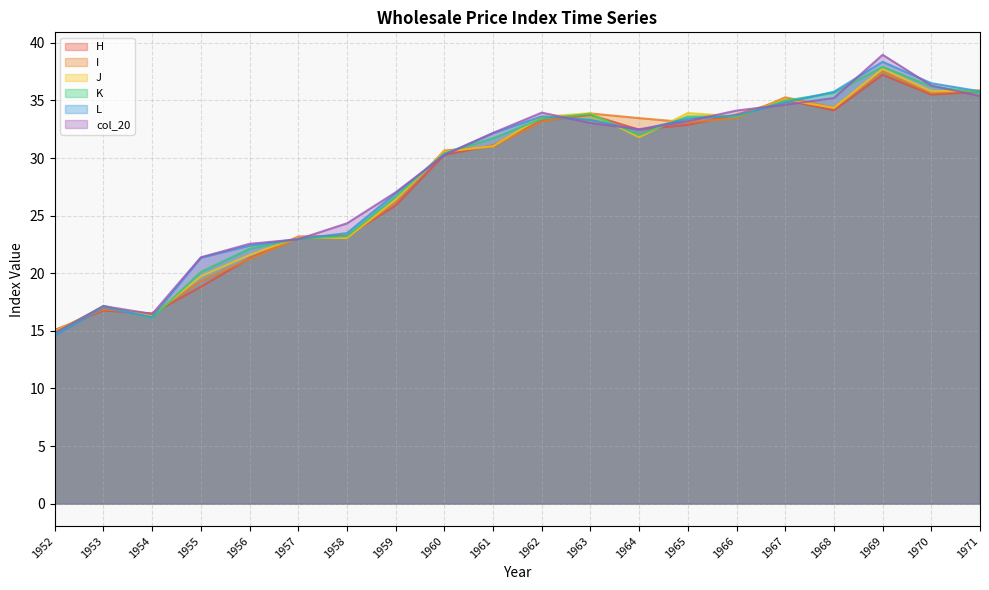

Reading left to right, extract all data points from this chart.

H: 1952=15.1	1953=16.8	1954=16.5	1955=18.8	1956=21.3	1957=23.2	1958=23.2	1959=25.9	1960=30.3	1961=31.1	1962=33.2	1963=33.8	1964=32.5	1965=32.9	1966=33.8	1967=35.0	1968=34.1	1969=37.2	1970=35.5	1971=35.8
I: 1952=15.0	1953=16.9	1954=16.5	1955=19.3	1956=21.2	1957=23.0	1958=23.1	1959=26.2	1960=30.7	1961=31.0	1962=33.2	1963=33.9	1964=33.5	1965=33.1	1966=33.5	1967=35.3	1968=34.4	1969=37.5	1970=35.6	1971=35.9
J: 1952=14.9	1953=17.1	1954=16.3	1955=19.7	1956=21.6	1957=23.1	1958=23.1	1959=26.4	1960=30.6	1961=31.0	1962=33.6	1963=33.9	1964=31.8	1965=33.9	1966=33.6	1967=35.1	1968=34.4	1969=37.7	1970=35.8	1971=35.9
K: 1952=14.8	1953=17.2	1954=16.1	1955=20.1	1956=22.1	1957=23.0	1958=23.2	1959=26.6	1960=30.4	1961=31.7	1962=33.4	1963=33.8	1964=32.0	1965=33.6	1966=33.6	1967=35.0	1968=35.7	1969=37.9	1970=36.2	1971=35.7
L: 1952=14.6	1953=17.0	1954=16.2	1955=21.3	1956=22.4	1957=23.0	1958=23.5	1959=26.9	1960=30.3	1961=32.1	1962=33.6	1963=33.3	1964=32.4	1965=33.4	1966=33.7	1967=34.8	1968=35.8	1969=38.4	1970=36.5	1971=35.8
col_20: 1952=14.8	1953=17.1	1954=16.5	1955=21.4	1956=22.6	1957=22.9	1958=24.3	1959=27.0	1960=30.2	1961=32.2	1962=33.9	1963=33.0	1964=32.5	1965=33.2	1966=34.1	1967=34.6	1968=35.2	1969=39.0	1970=36.3	1971=35.4